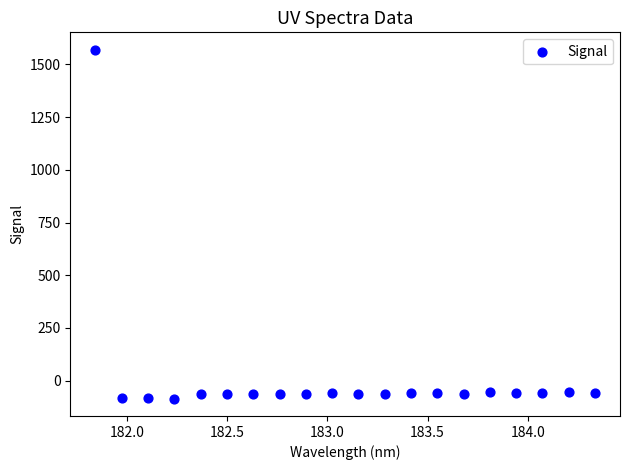

What is the range of X values (max minus min)?

2.5